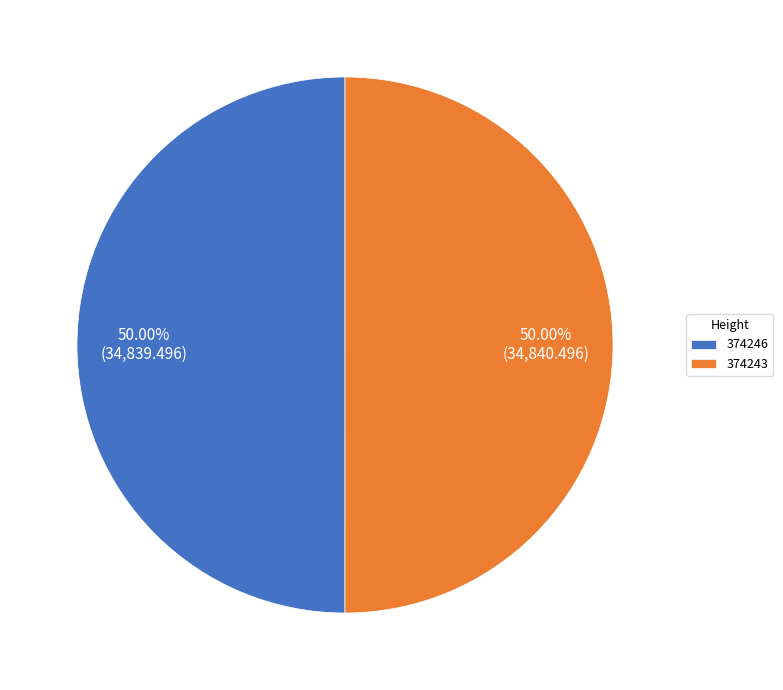

To the nearest percent, what percentage of the pie is 374246?

50%